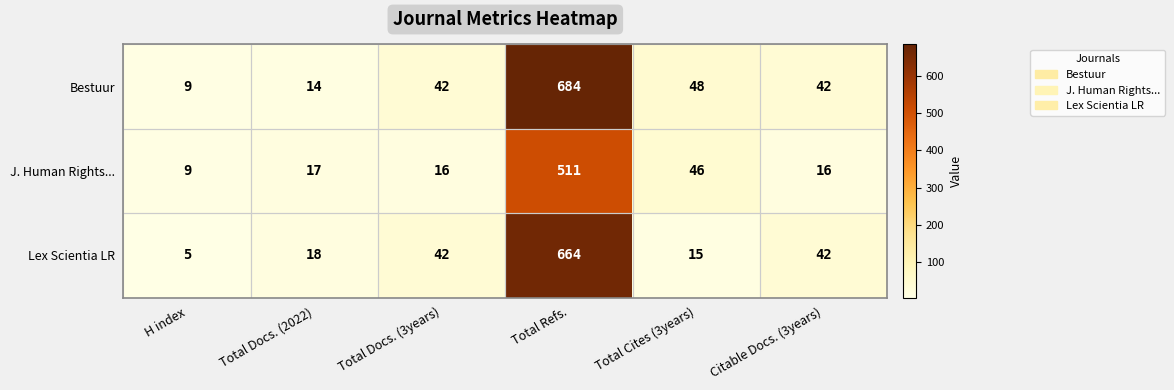

Which category has the highest value across all series?

Total Refs.